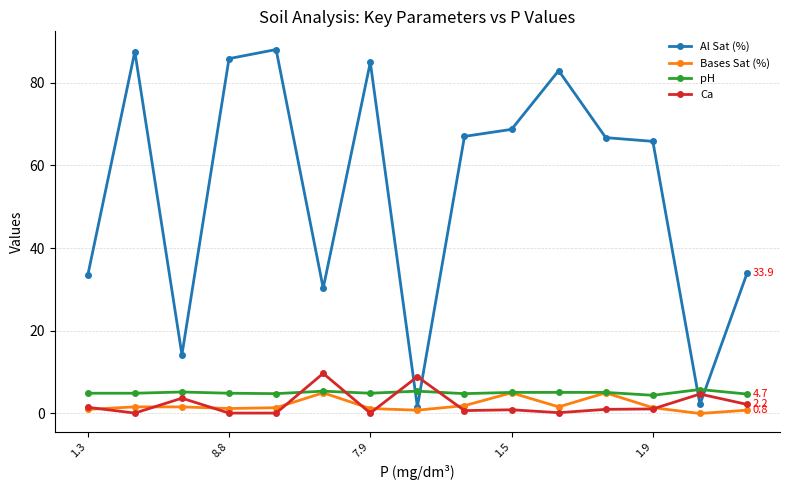

What is the maximum value for Al Sat (%)?

88.0